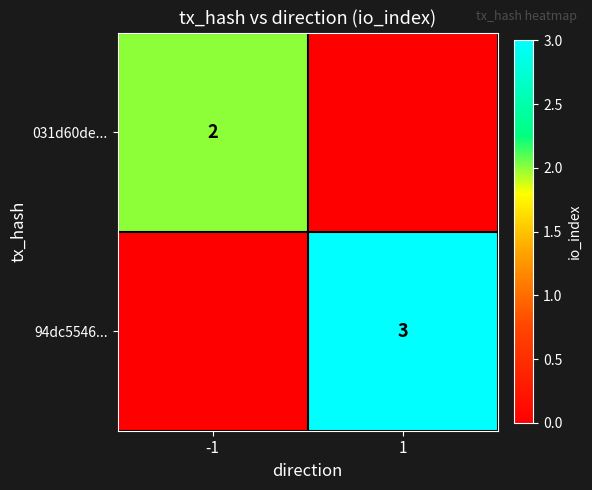

The 94dc5546... series shows 5 at 1. True or false?

False